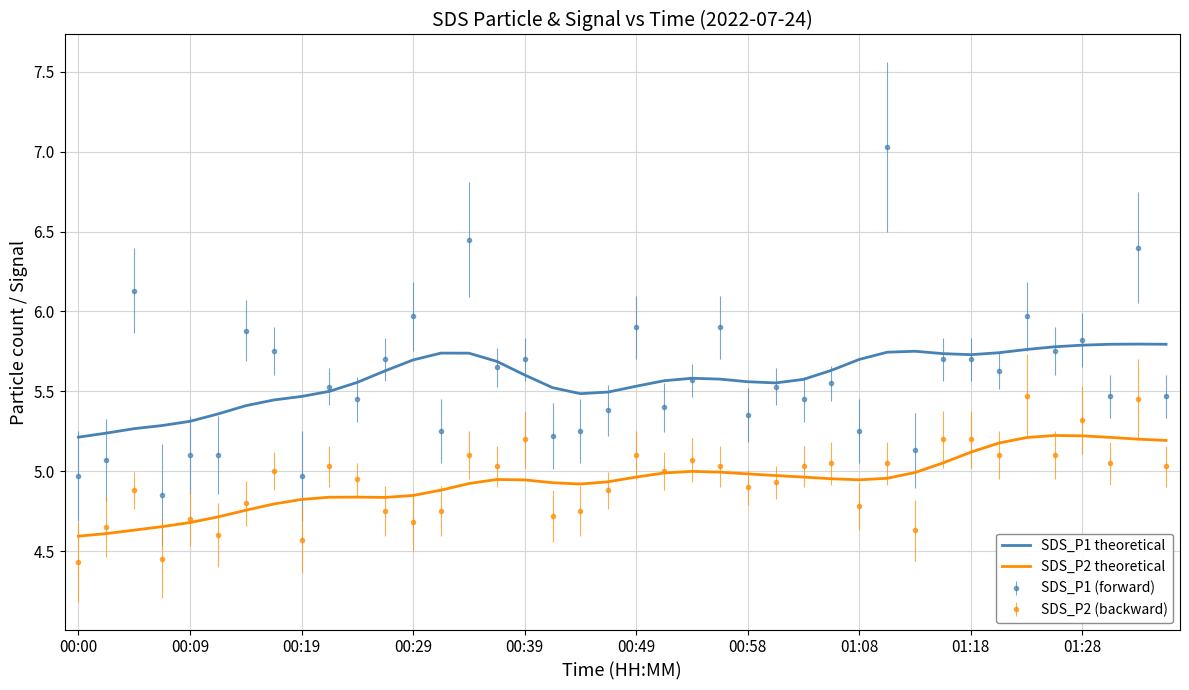

What is the maximum value shown in the chart?

7.0